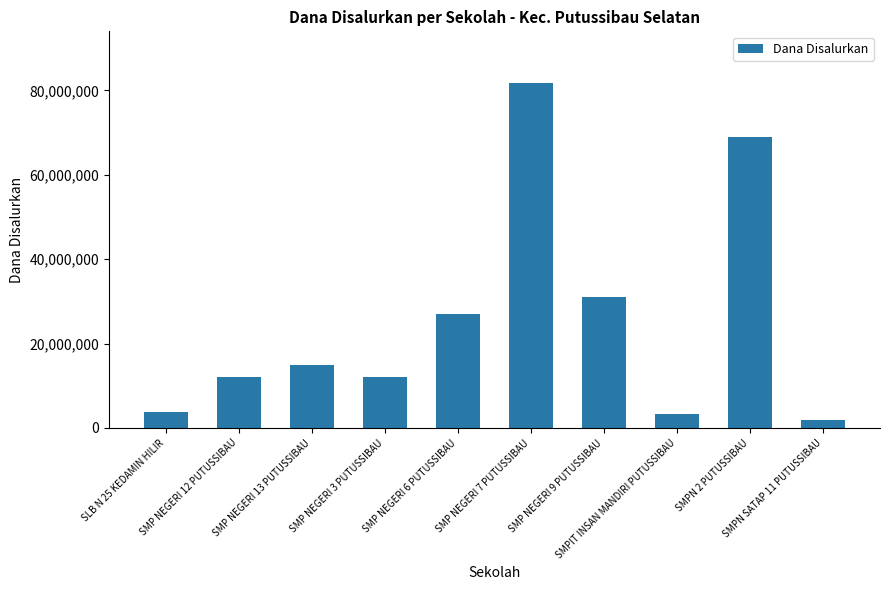

What is the greatest value displayed?

81750000